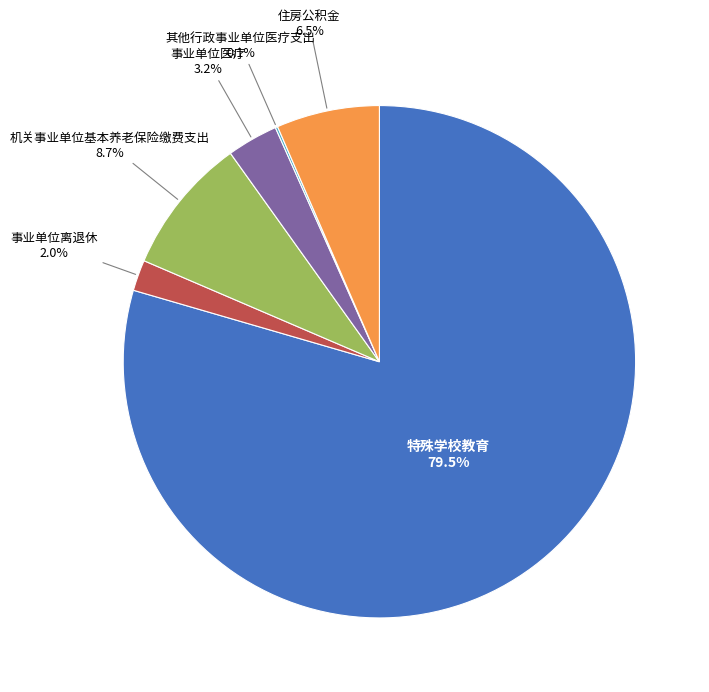

Which has a higher value, 住房公积金 6.5% or 机关事业单位基本养老保险缴费支出 8.7%?

机关事业单位基本养老保险缴费支出 8.7%